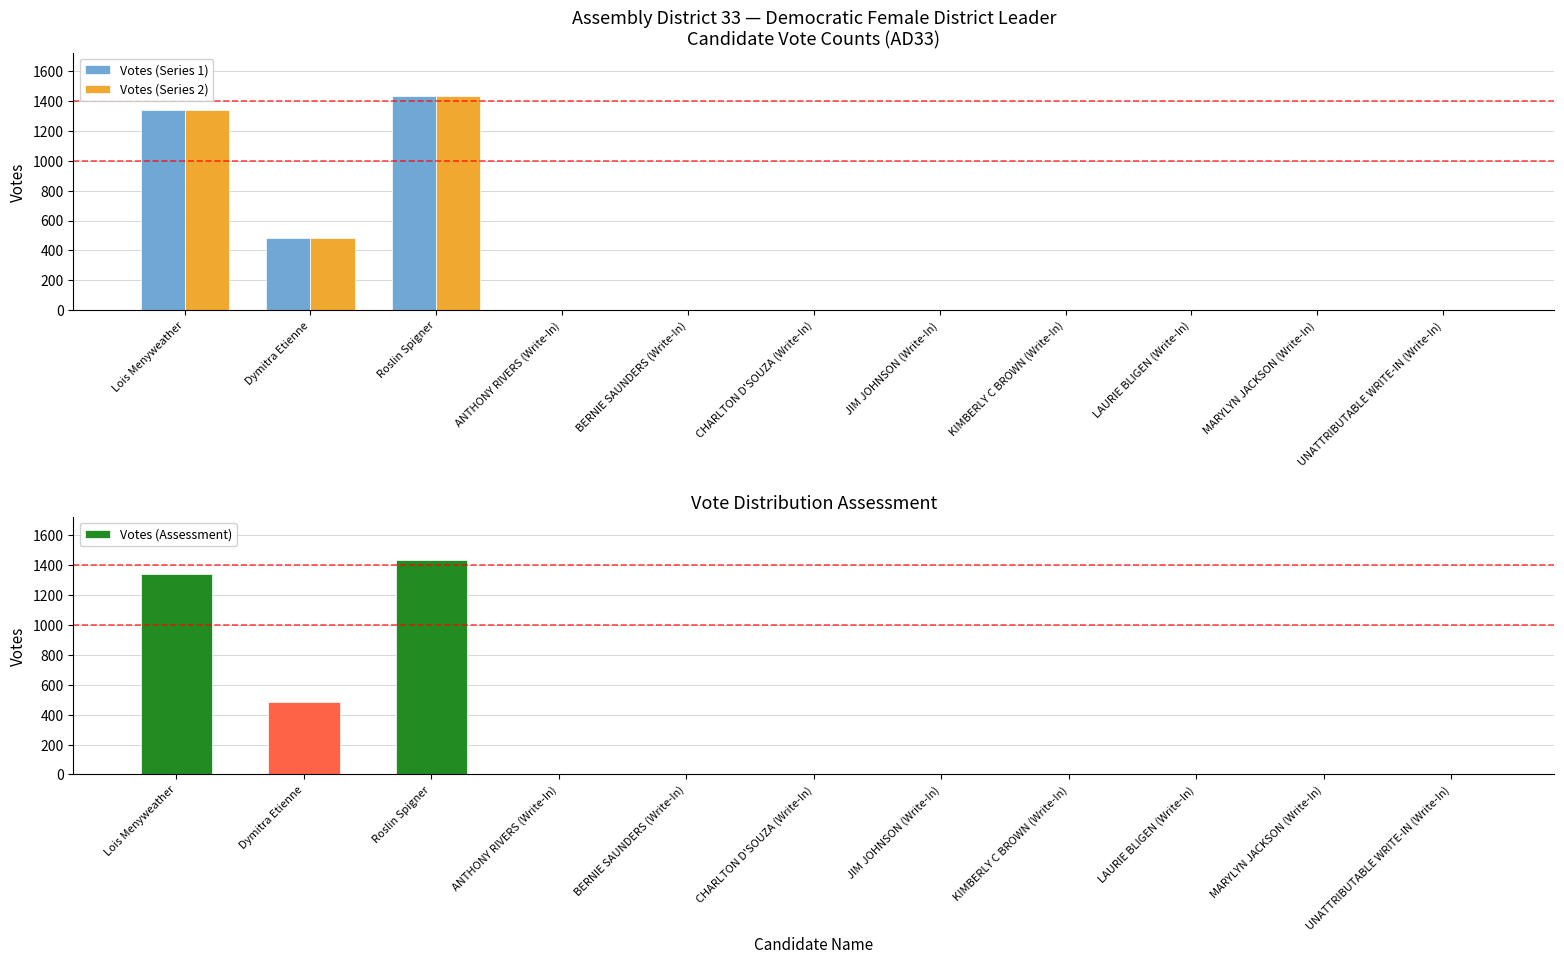

Which series has the widest spread of values?

Votes (Series 1)